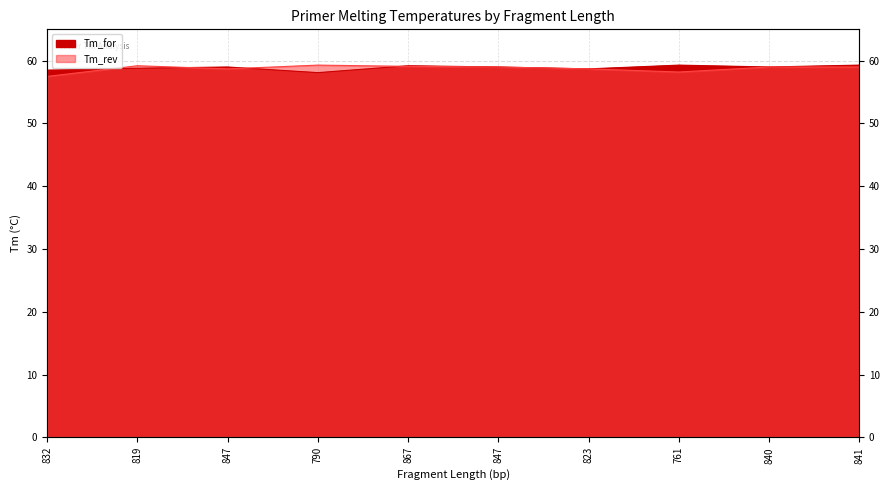

What is the difference between the maximum and minimum values in the Tm_rev series?

1.8